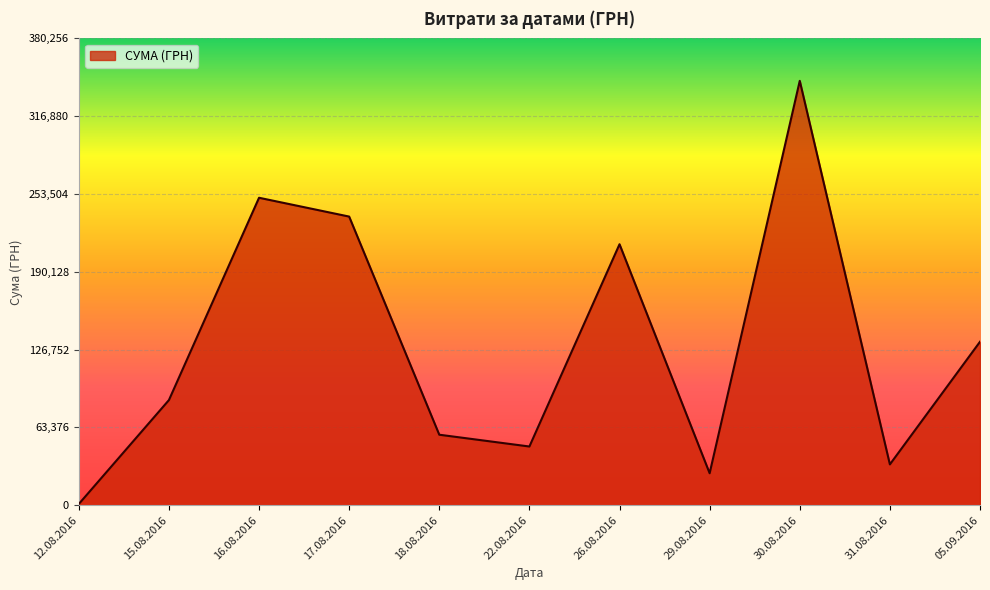

Between 31.08.2016 and 30.08.2016, which is larger?

30.08.2016